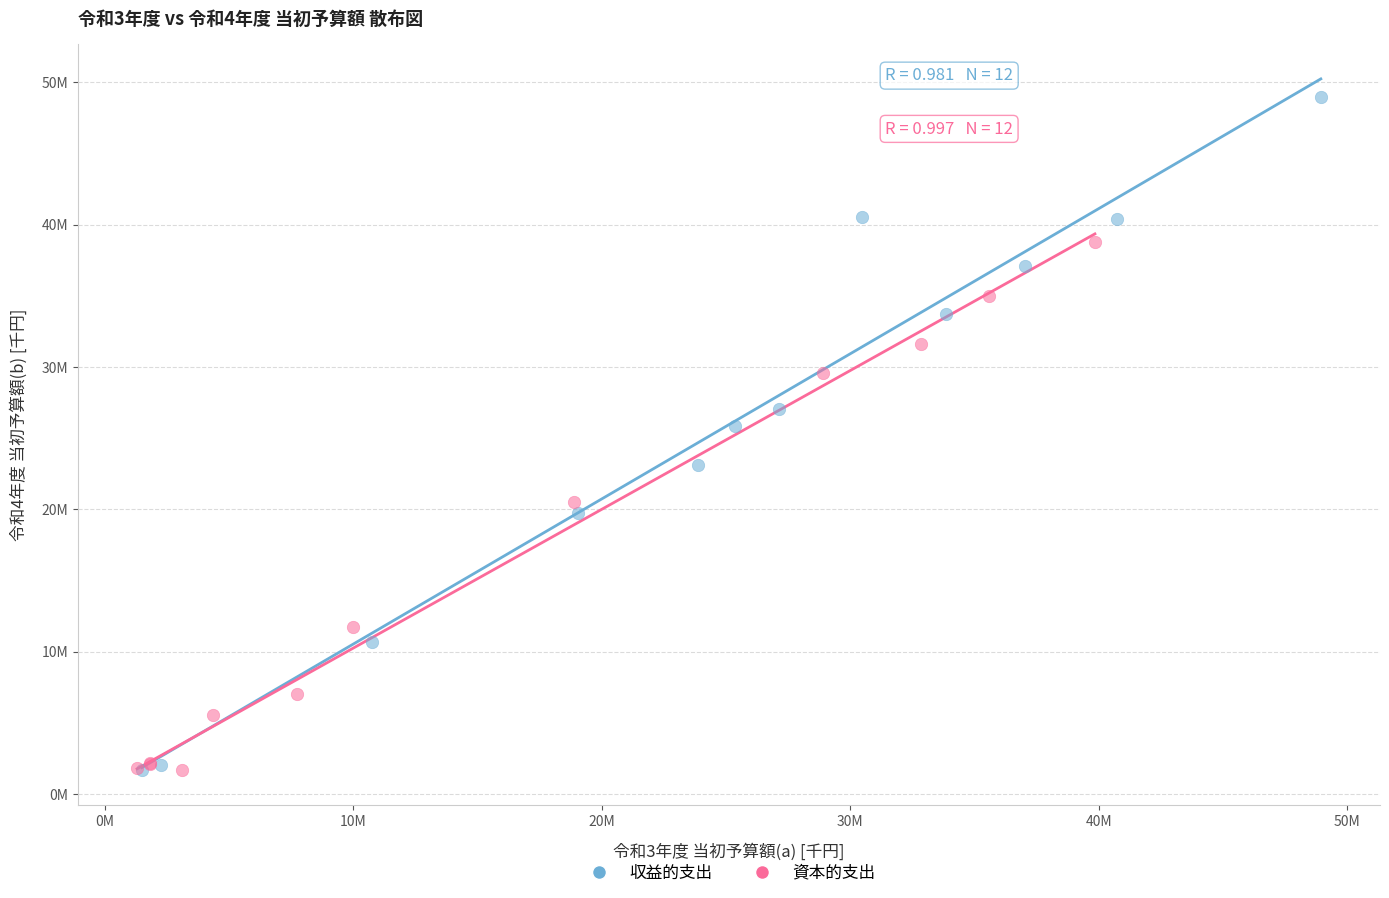

What are all the series names shown in the legend?

収益的支出, 資本的支出